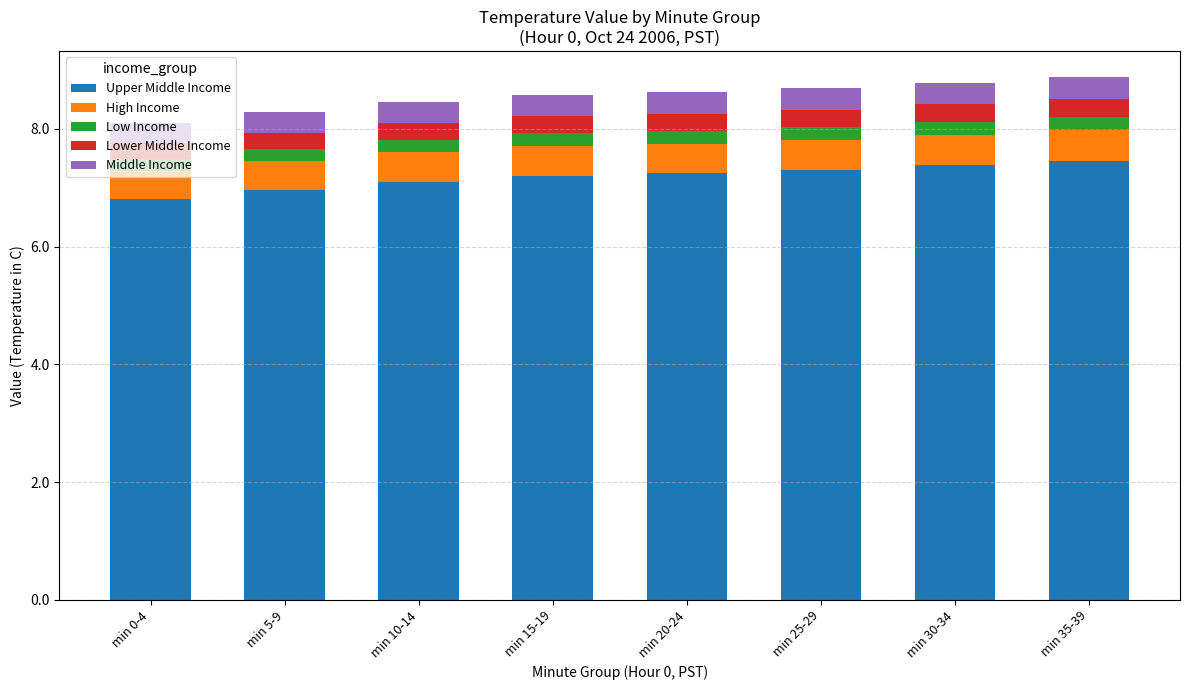

What is the difference between the maximum and minimum values in the Upper Middle Income series?

0.7